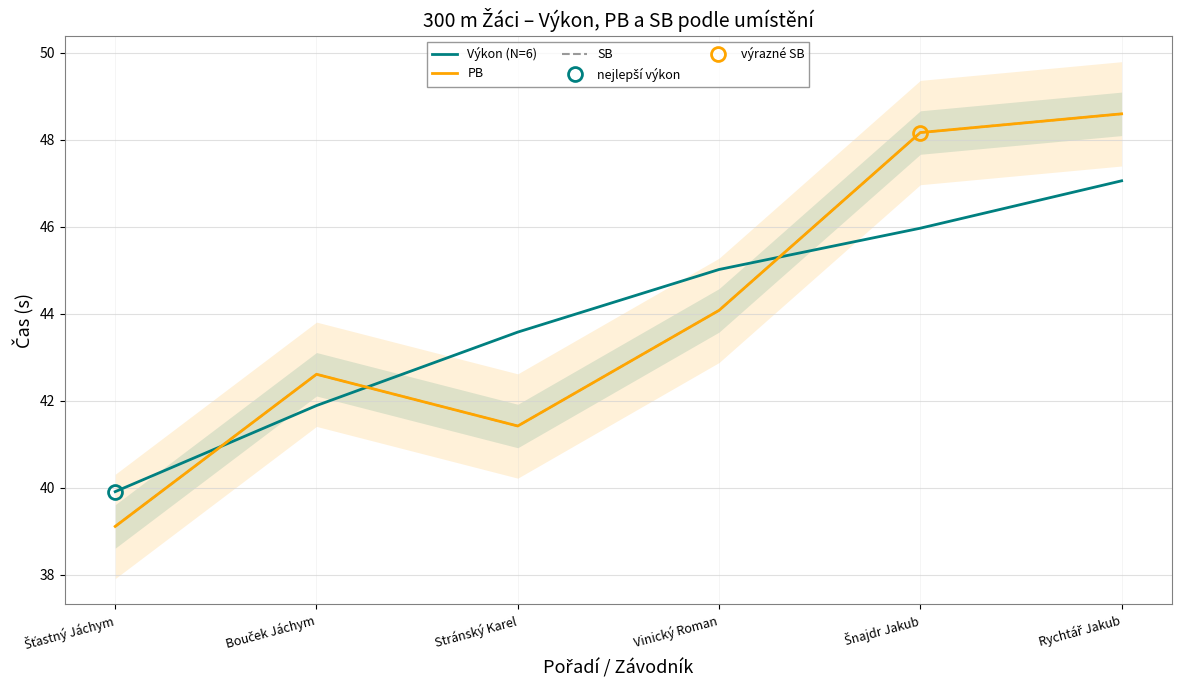

What value does the PB series have at Šťastný Jáchym?

39.1